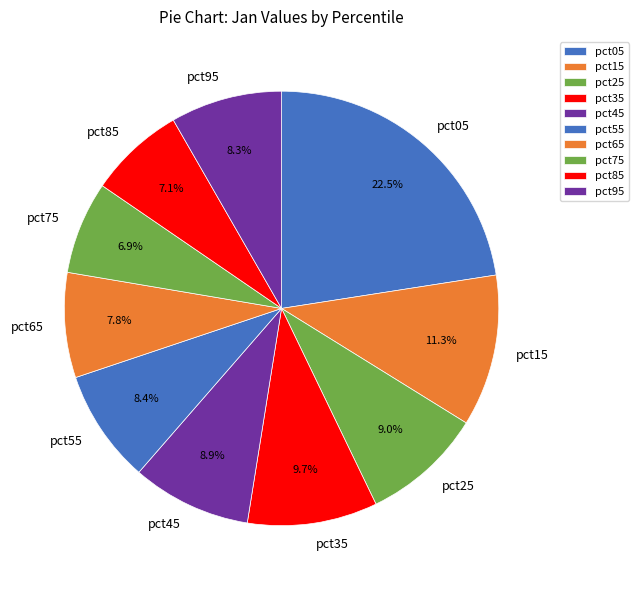

Is there any slice that represents more than half of the pie?

No